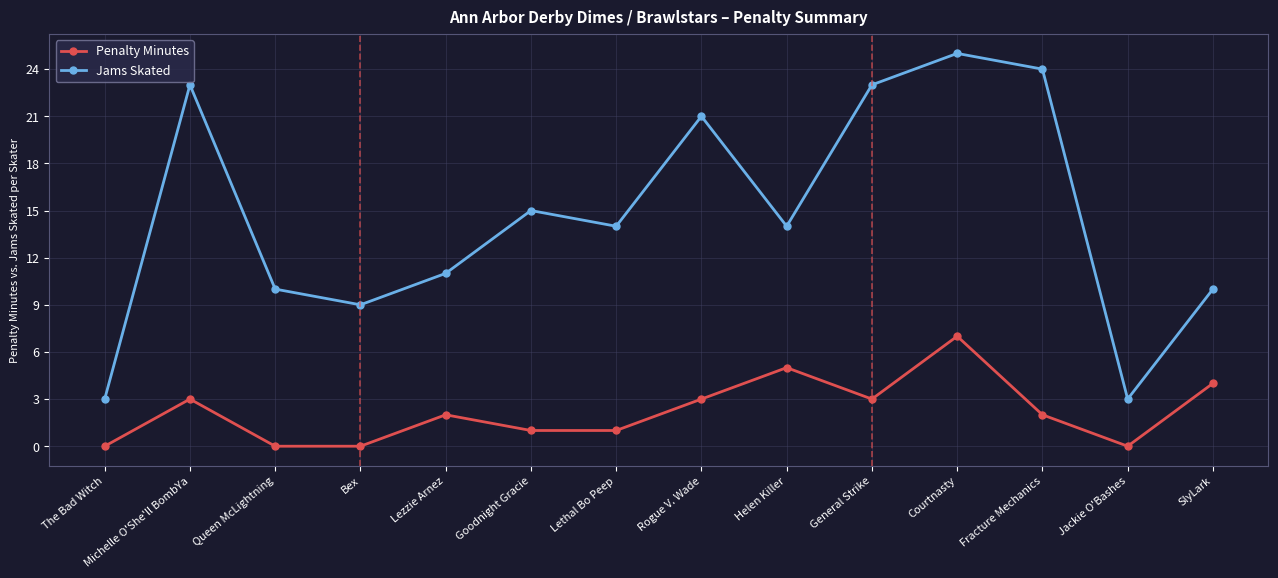

How many lines are shown in the chart?

2